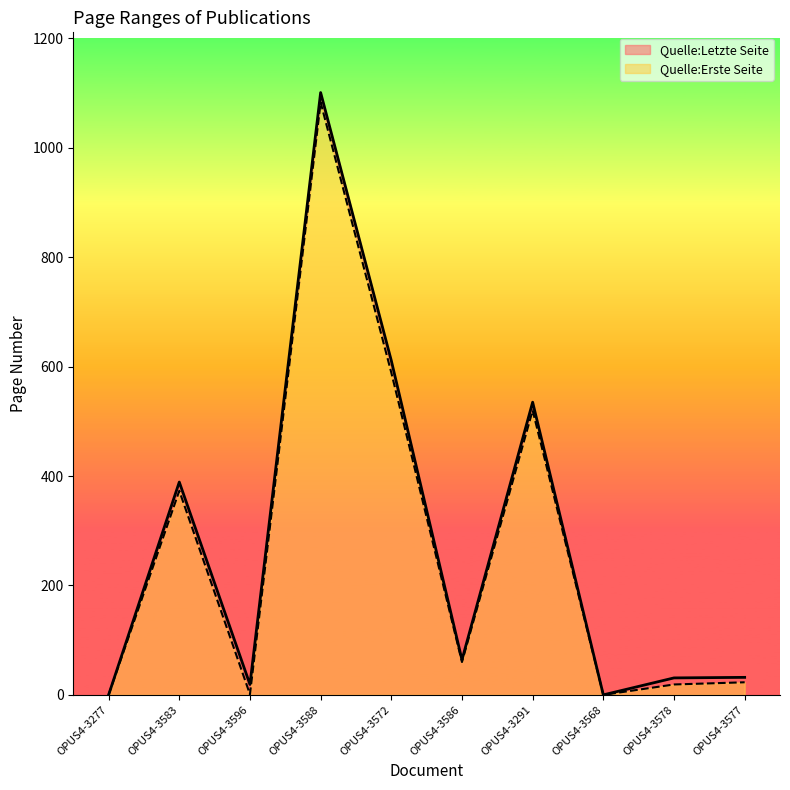

What is the value of the Quelle:Erste Seite point at the 6th from the left?

60